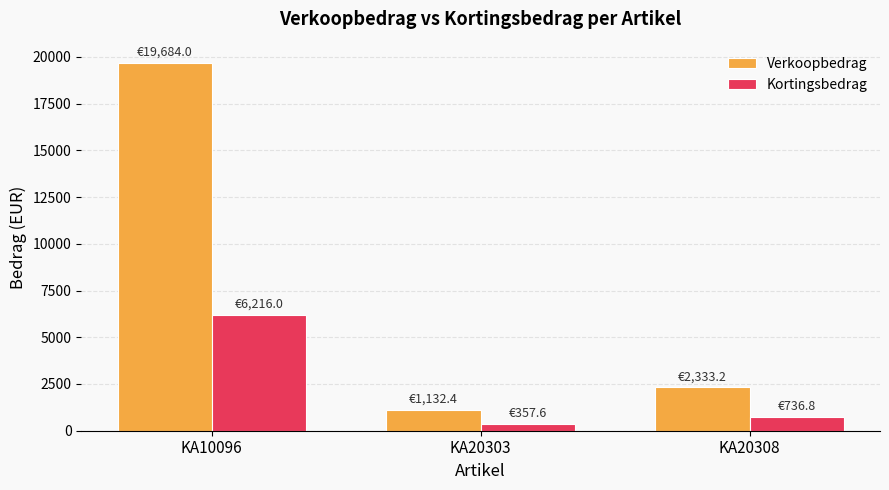

The Verkoopbedrag series shows 4165.4 at KA20308. True or false?

False